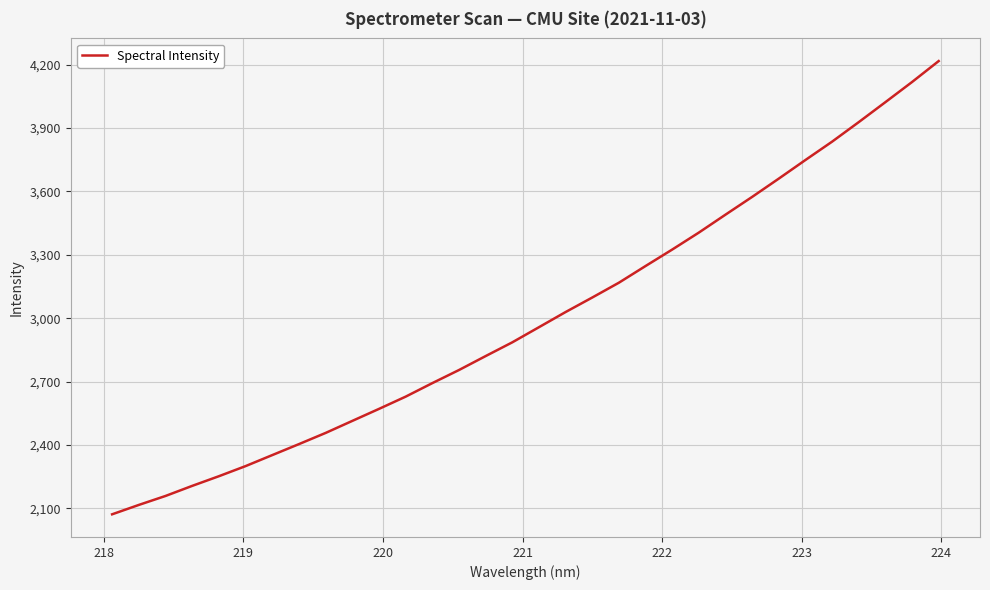

What is the maximum value shown in the chart?

4217.2